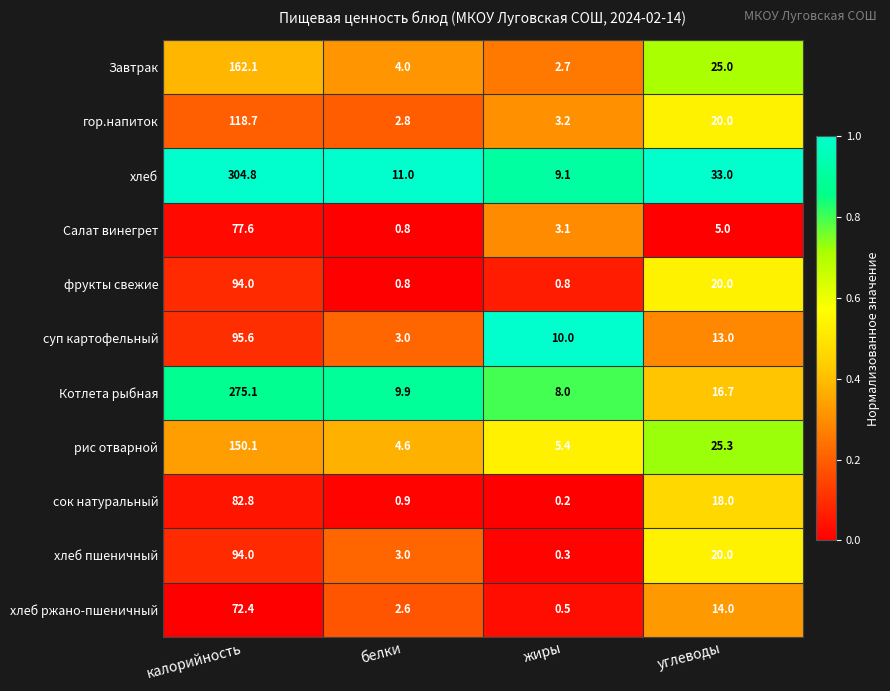

List the labels in order of Завтрак value, largest first.

калорийность, углеводы, белки, жиры